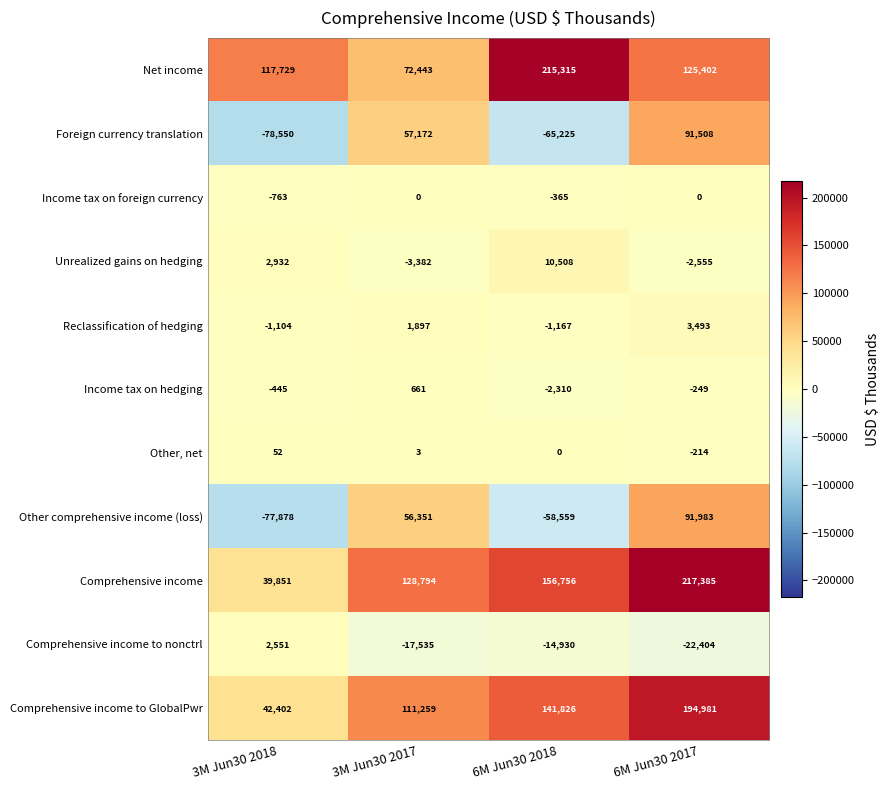

How many series are shown in this chart?

11